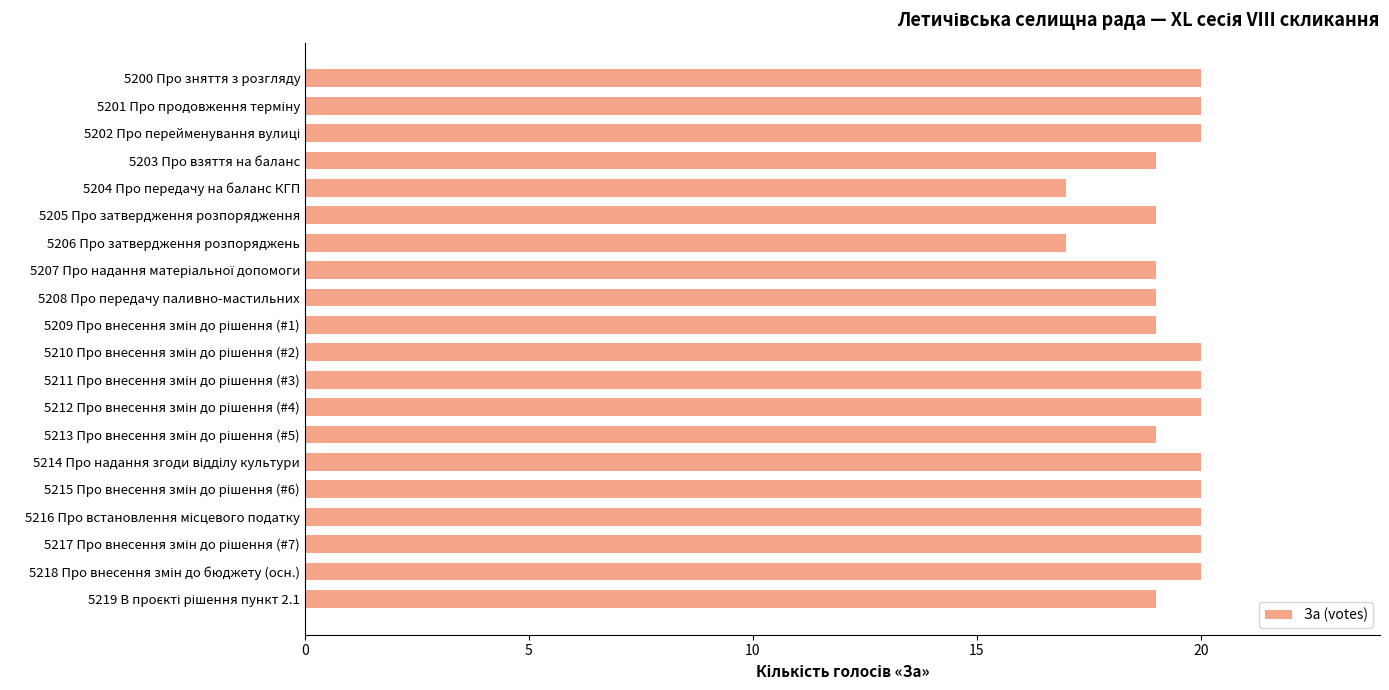

What is the difference between the maximum and minimum values?

3